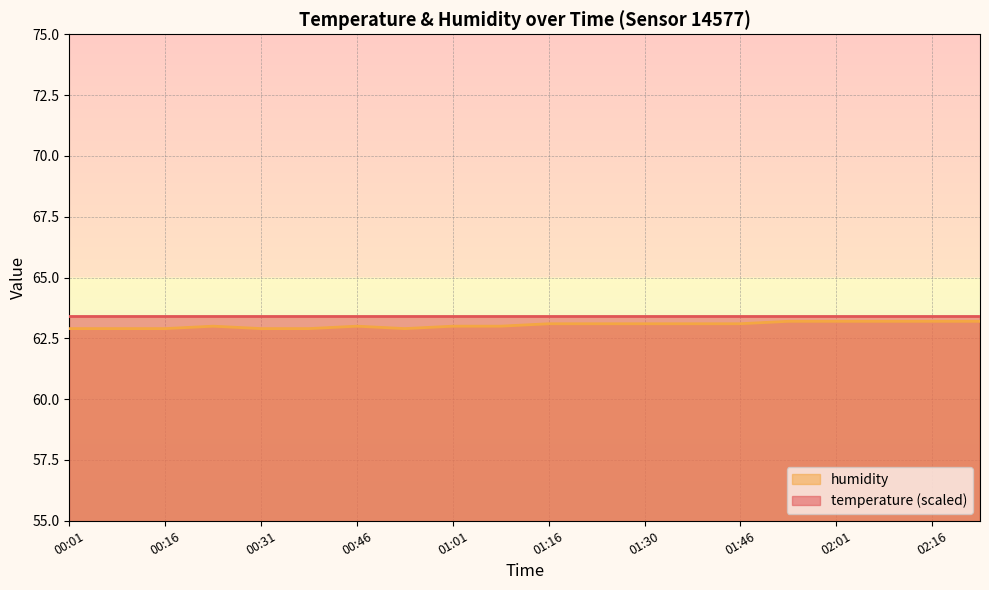

Does the chart display data point markers on the line(s)?

No